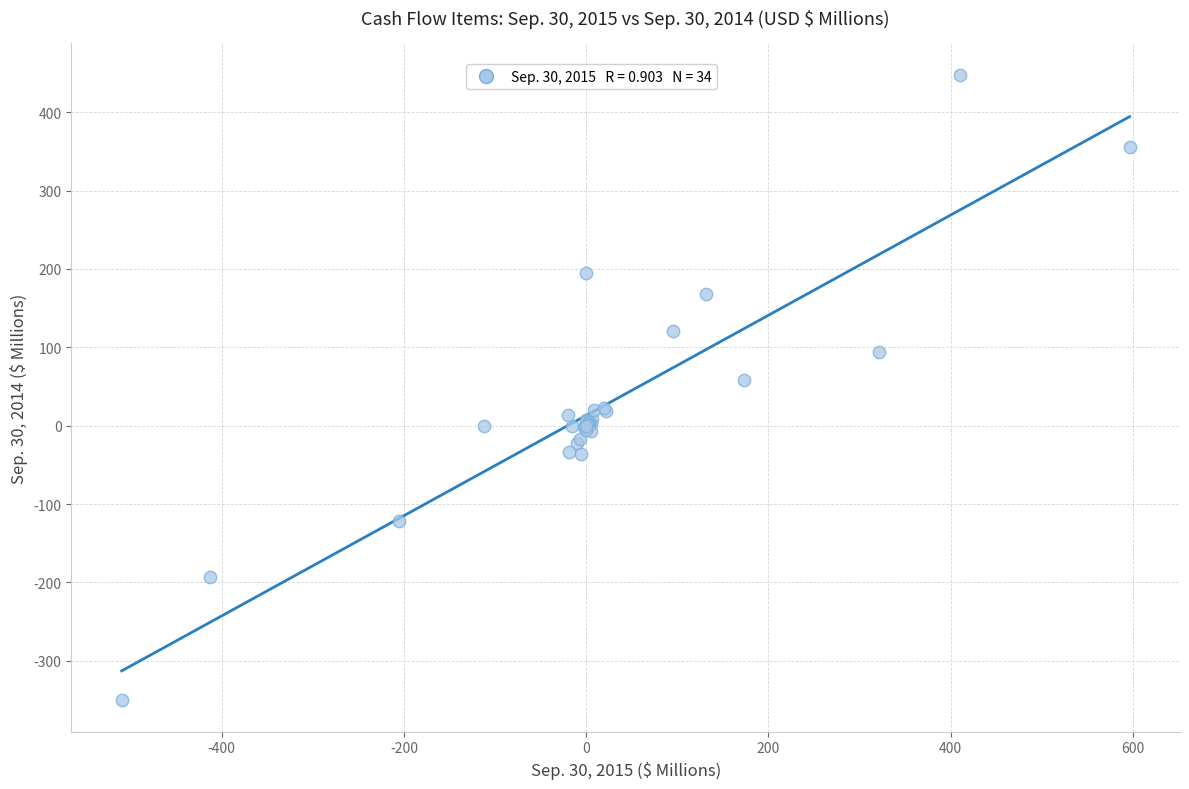

What Y value in the scatter plot is closest to 48?

57.8